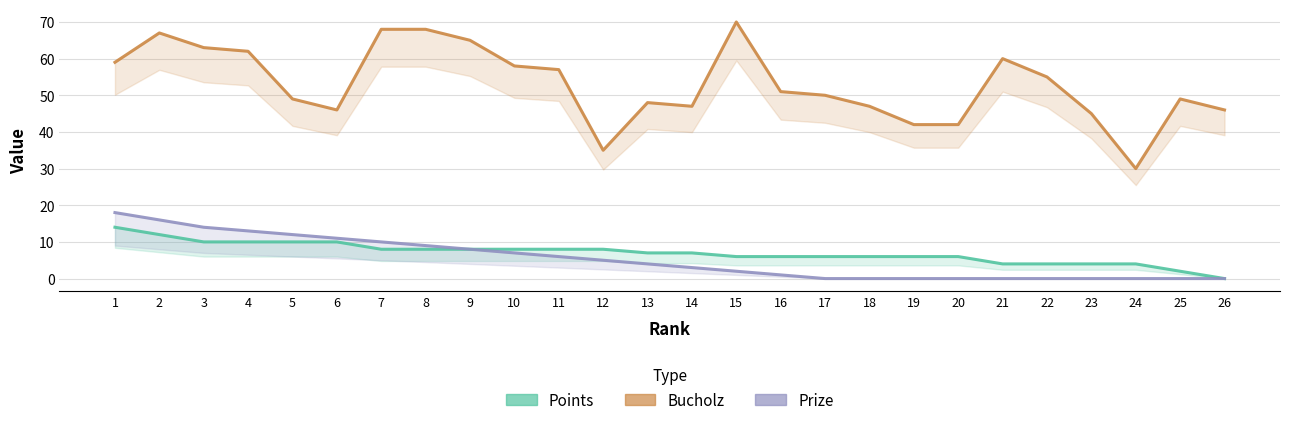

How many data points does each series have?

26